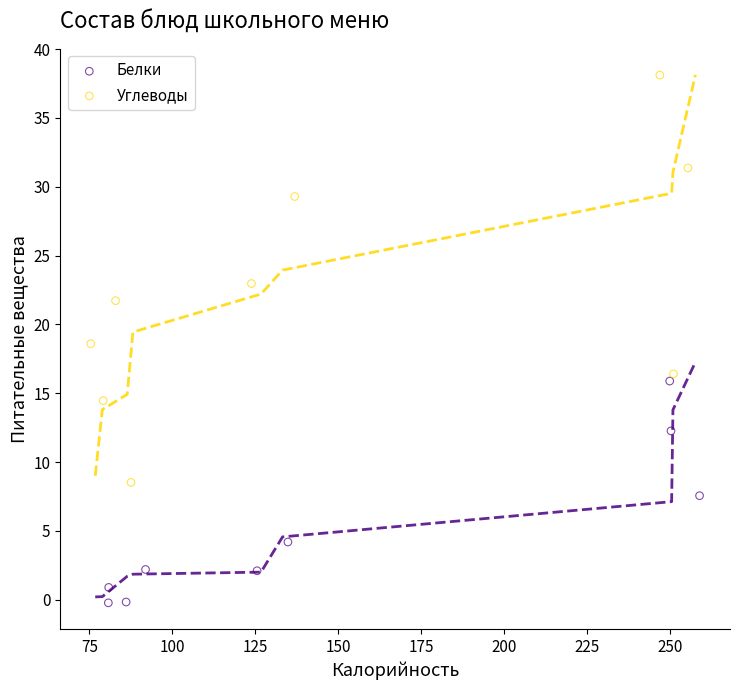

Which series reaches the minimum Y coordinate?

Белки